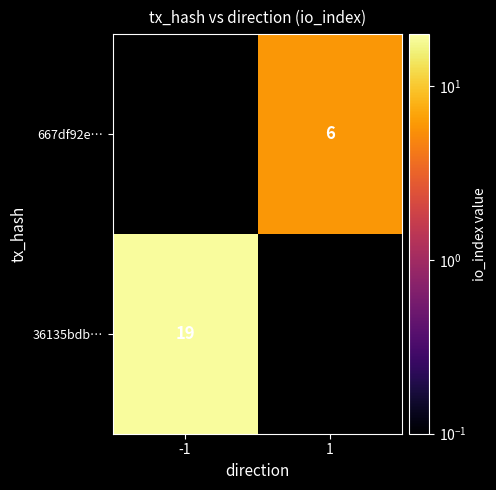

Is it true that 667df92e… equals 4 at 1?

False